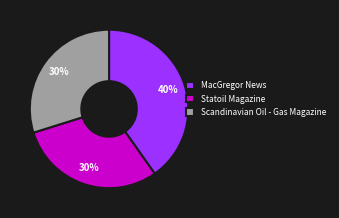

The MacGregor News slice represents 55% of the pie. True or false?

False